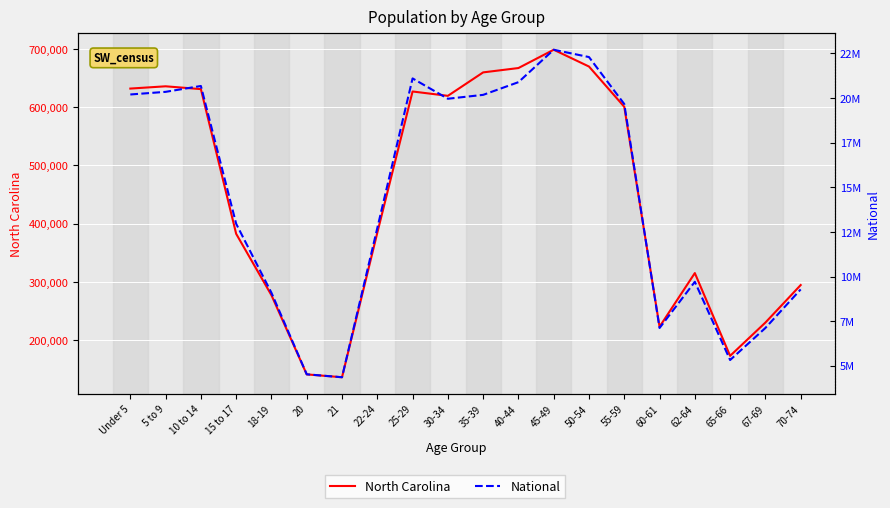

Which label corresponds to the largest value in the chart?

45-49